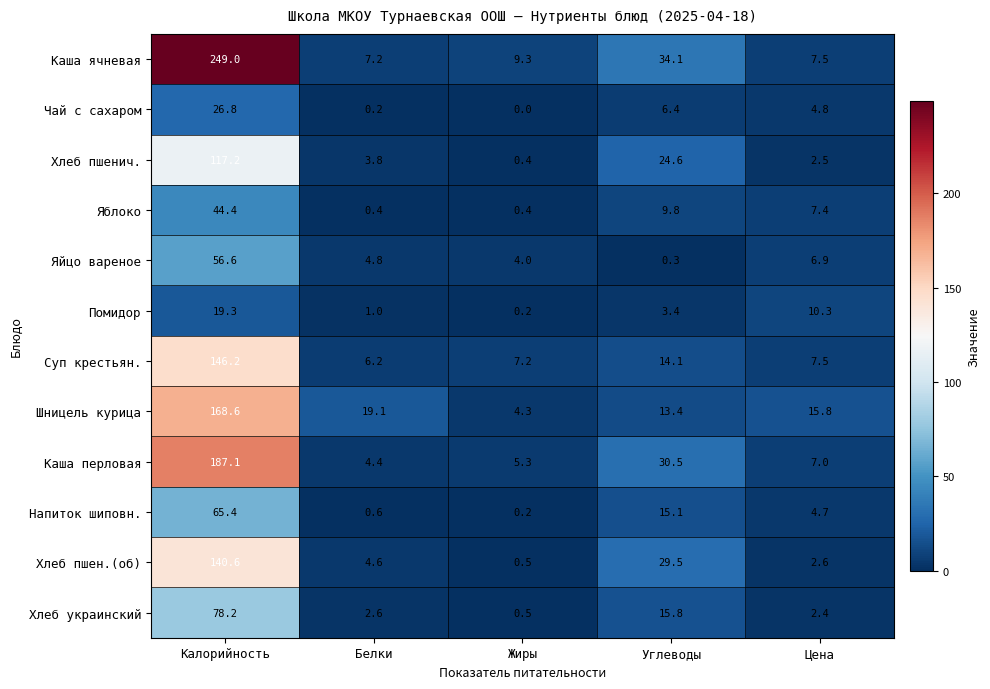

Is it true that Хлеб пшен.(об) equals 4.6 at Белки?

True